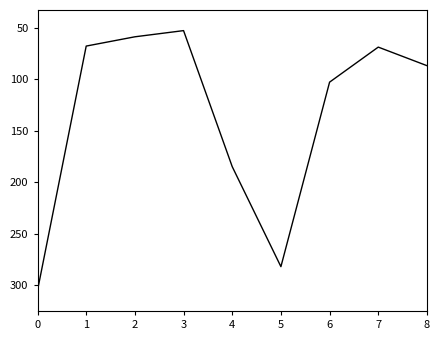

What is the difference between the values at 1 and 6?

35